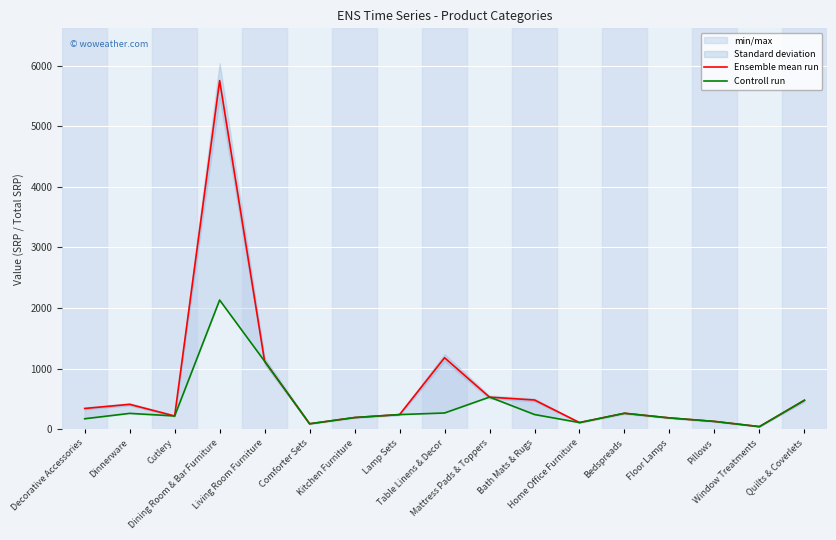

List the series in order of their peak value, highest first.

Ensemble mean run, Controll run